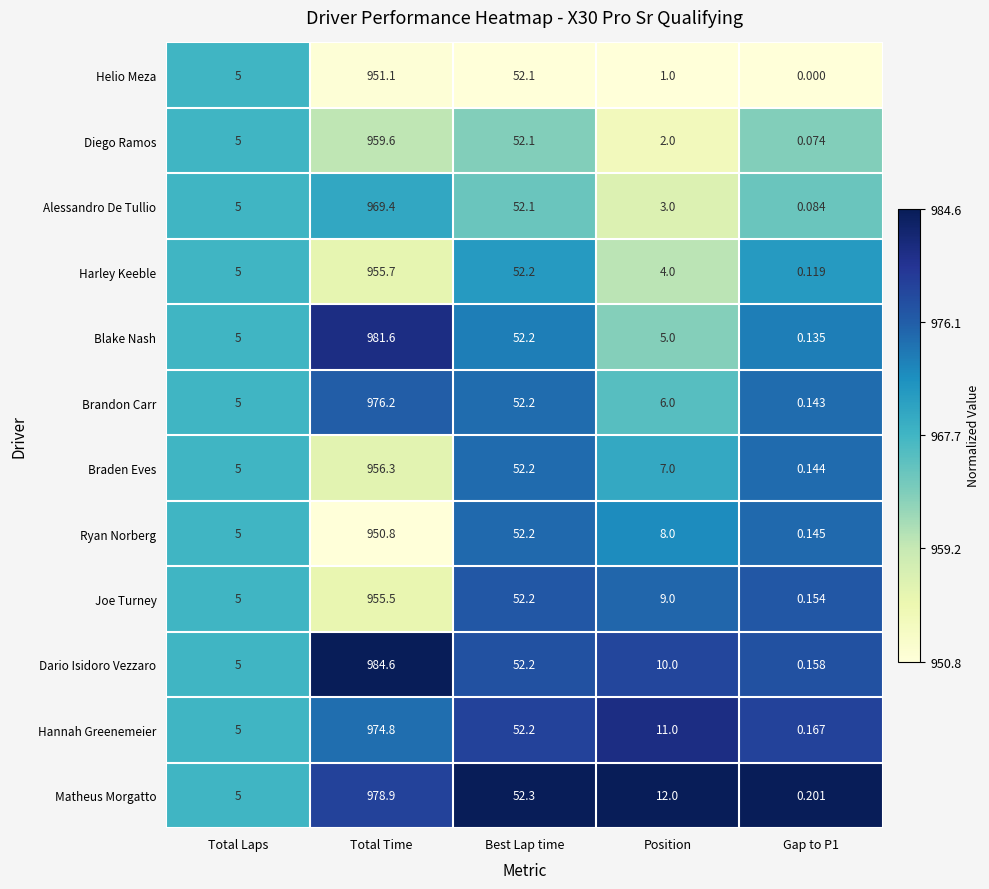

At Total Time, list the series in order from smallest to largest.

Ryan Norberg, Helio Meza, Joe Turney, Harley Keeble, Braden Eves, Diego Ramos, Alessandro De Tullio, Hannah Greenemeier, Brandon Carr, Matheus Morgatto, Blake Nash, Dario Isidoro Vezzaro